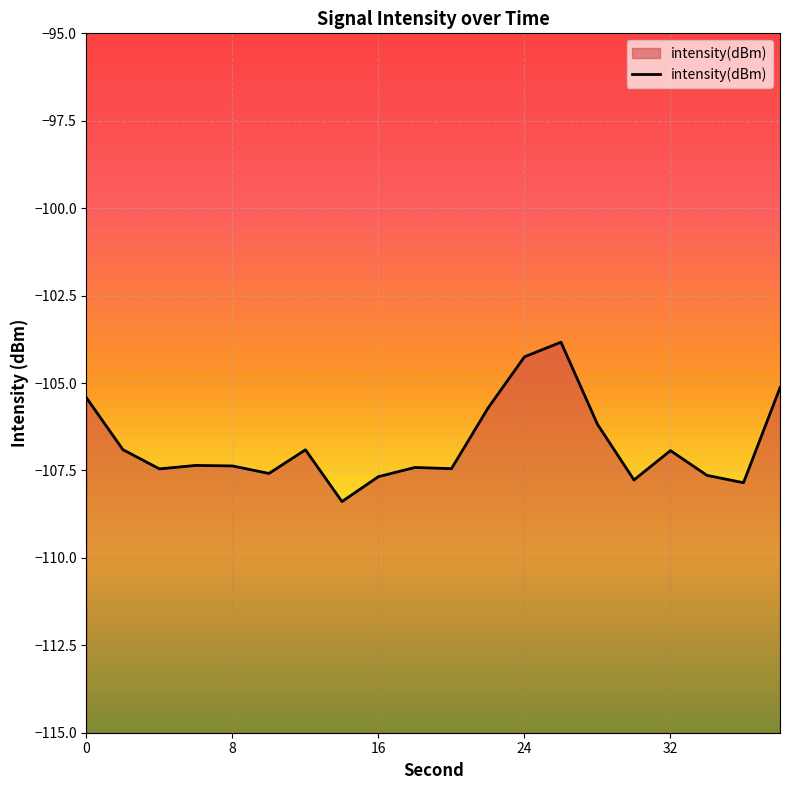

Rank the categories by value from lowest to highest.

14, 36, 30, 16, 34, 10, 4, 20, 18, 8, 6, 32, 12, 2, 28, 22, 0, 38, 24, 26